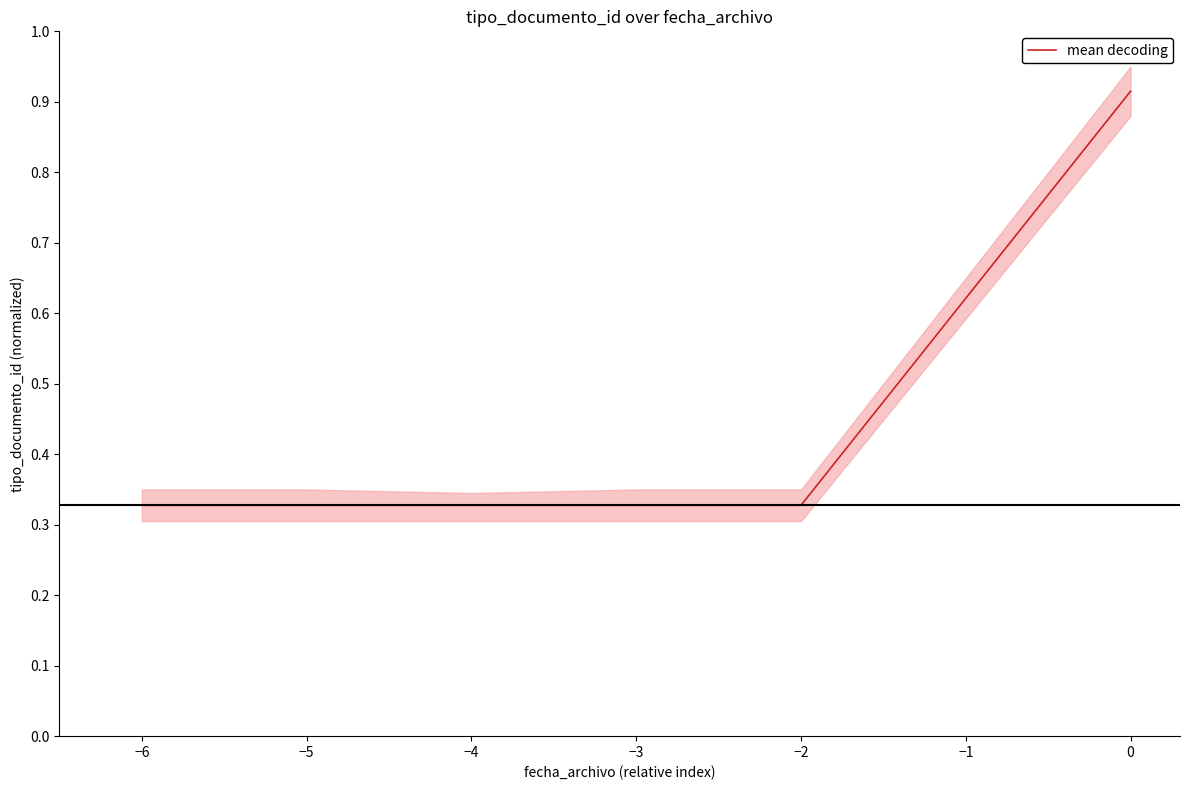

How many values are between 0 and 1?

6